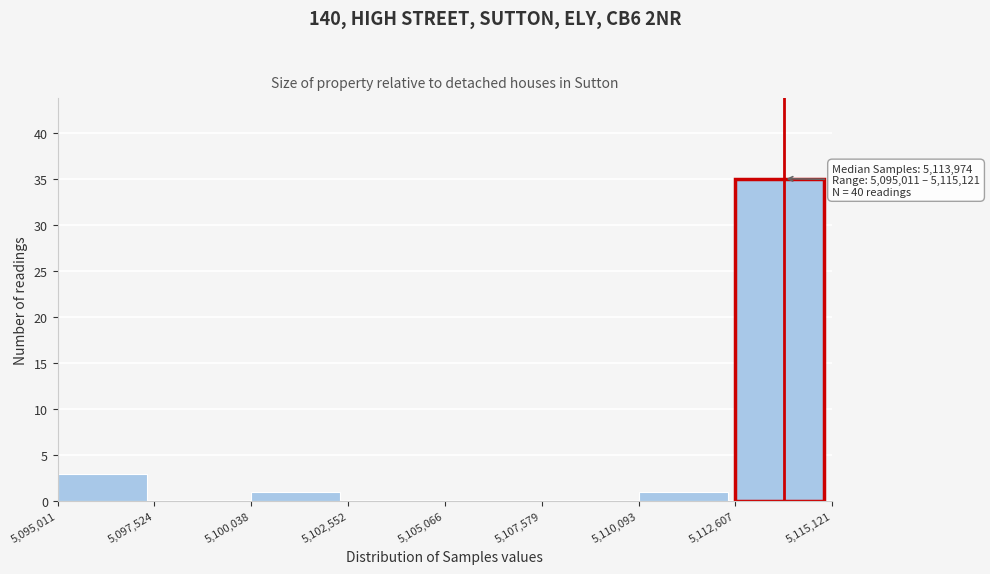

Over which range of the x-axis is the bar tallest?

5,112,607 to 5,115,121